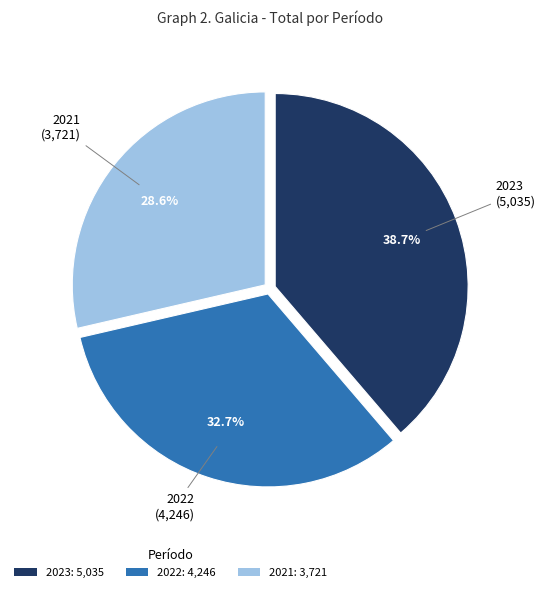

What percentage is the 2022 slice, to the nearest percent?

33%